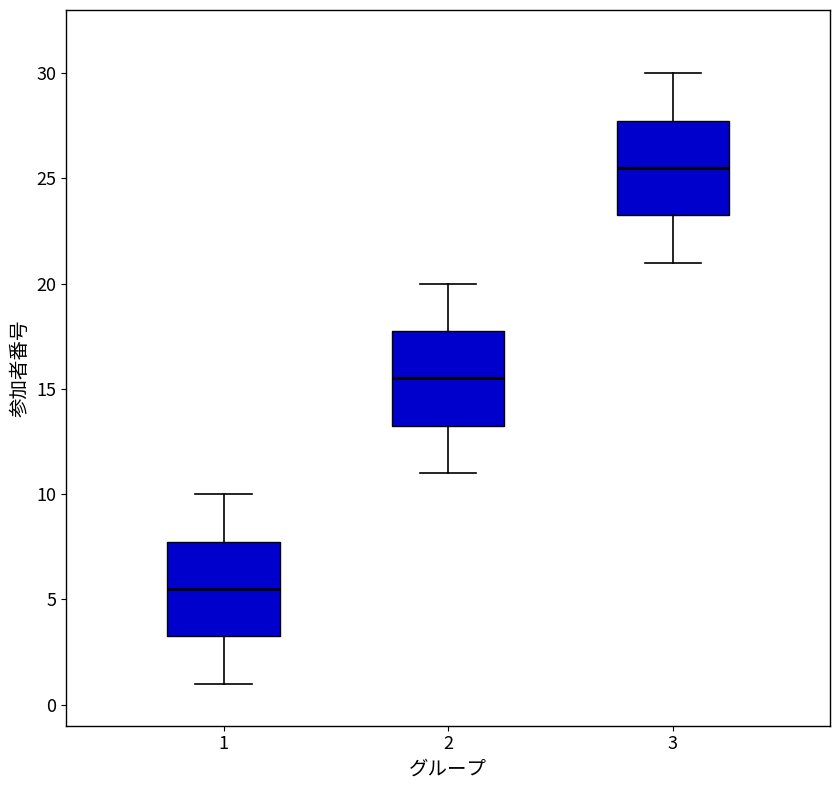

Which box has the highest median line?

3